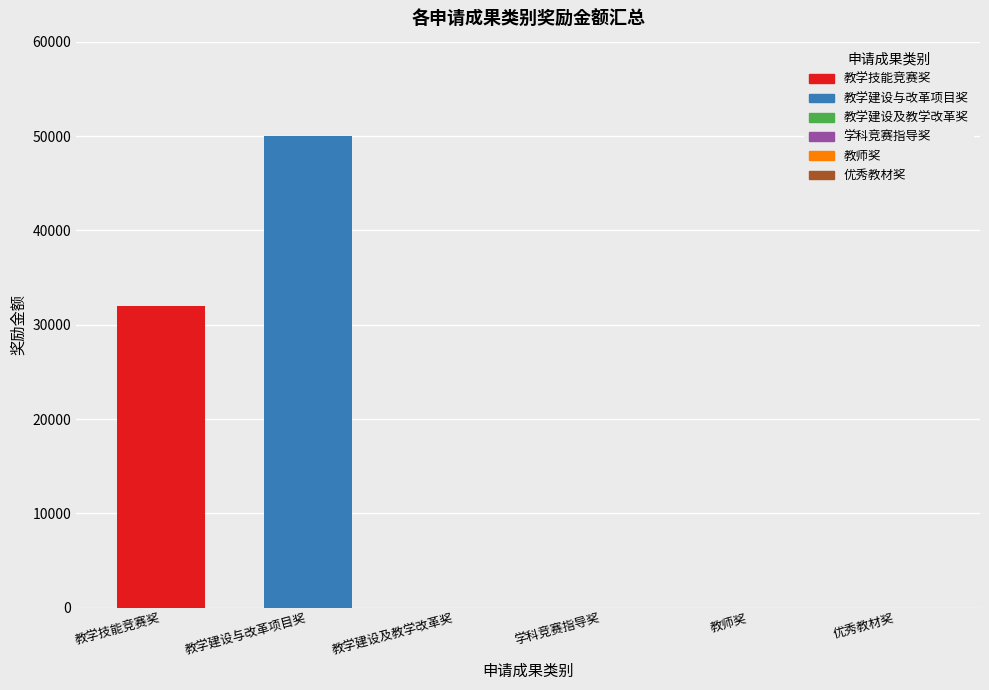

How many values are between 0 and 32000?

5